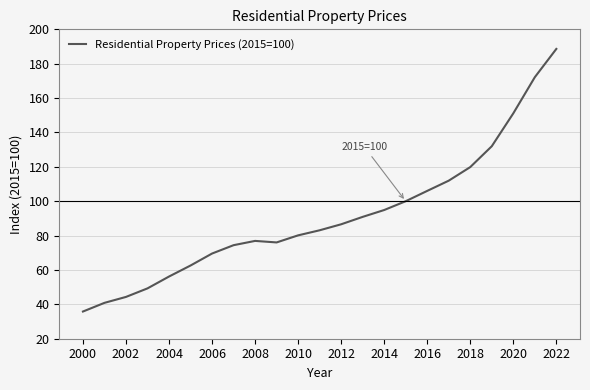

What is the difference between the maximum and minimum values?

152.8